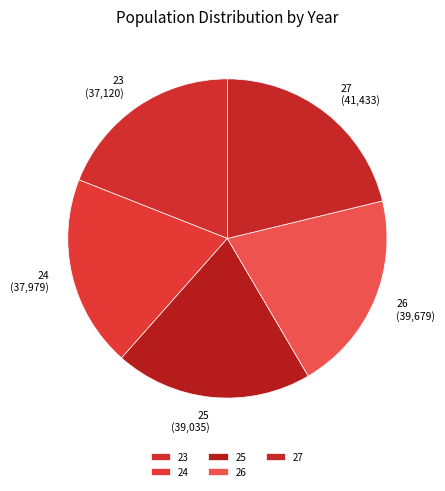

The 26 slice represents 30% of the pie. True or false?

False